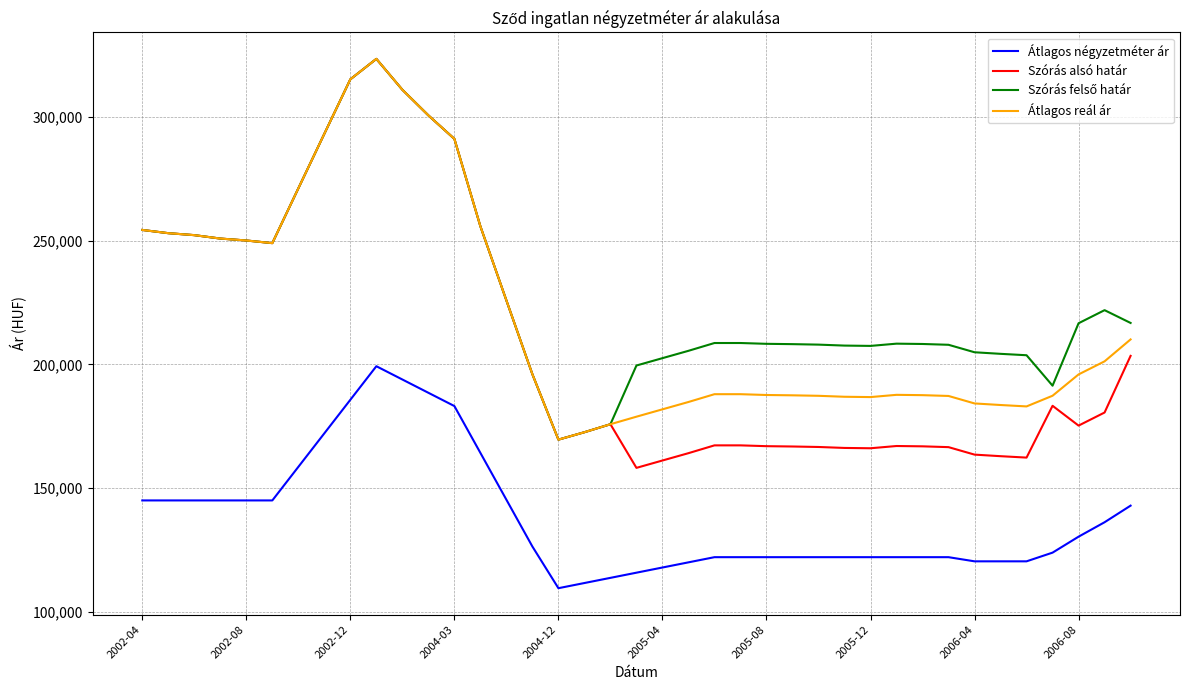

True or false: Átlagos négyzetméter ár and Szórás alsó határ cross at least once.

False